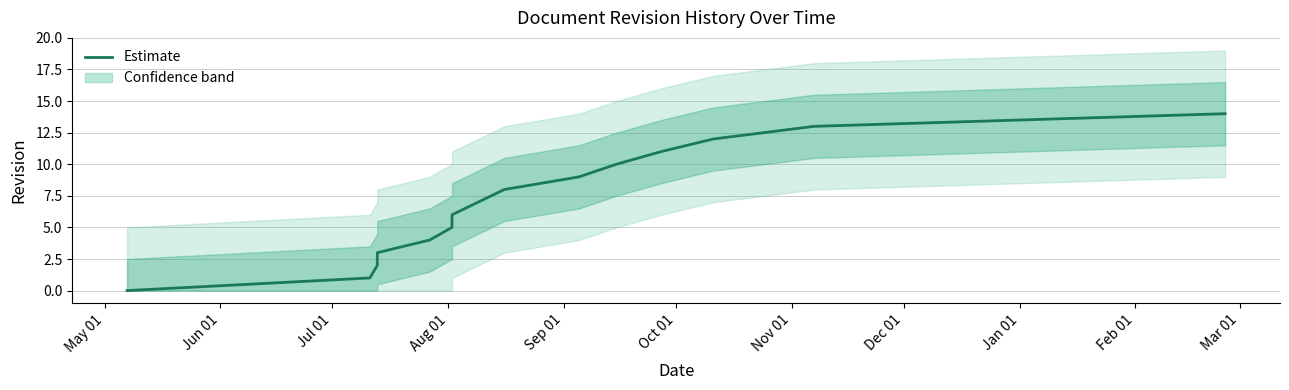

The chart shows a value of 3 at 12. True or false?

False